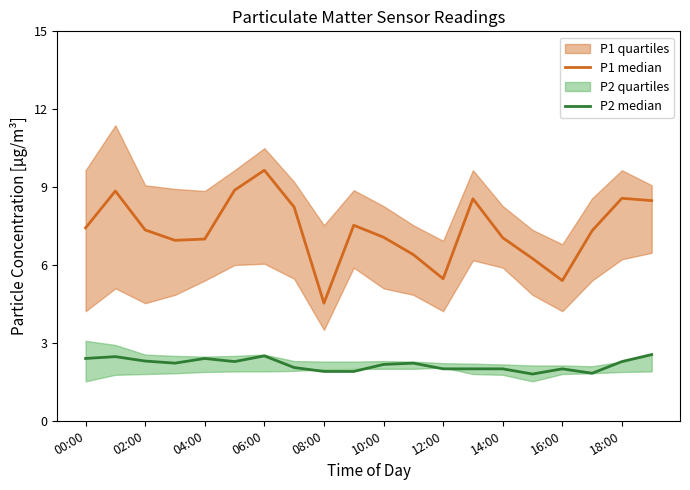

Rank the series at 15 from lowest to highest value.

P2 median, P1 median